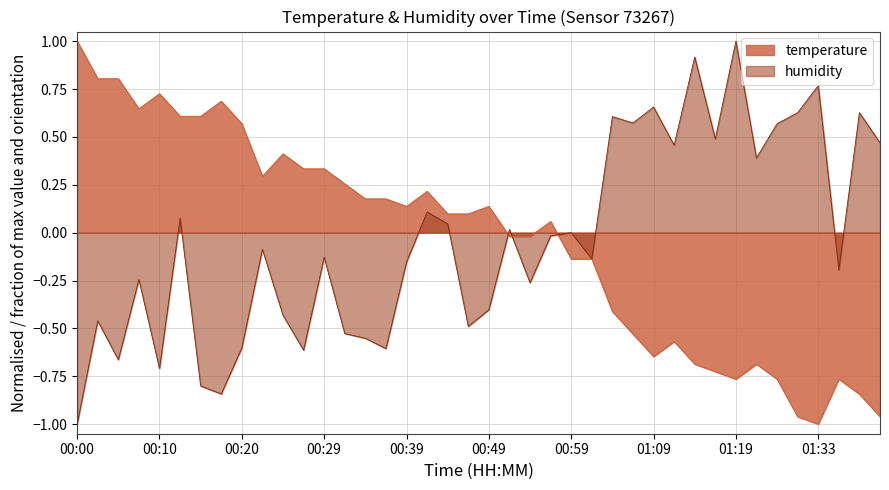

How many interior local valleys (lower than both neighbors) does the data have?

6